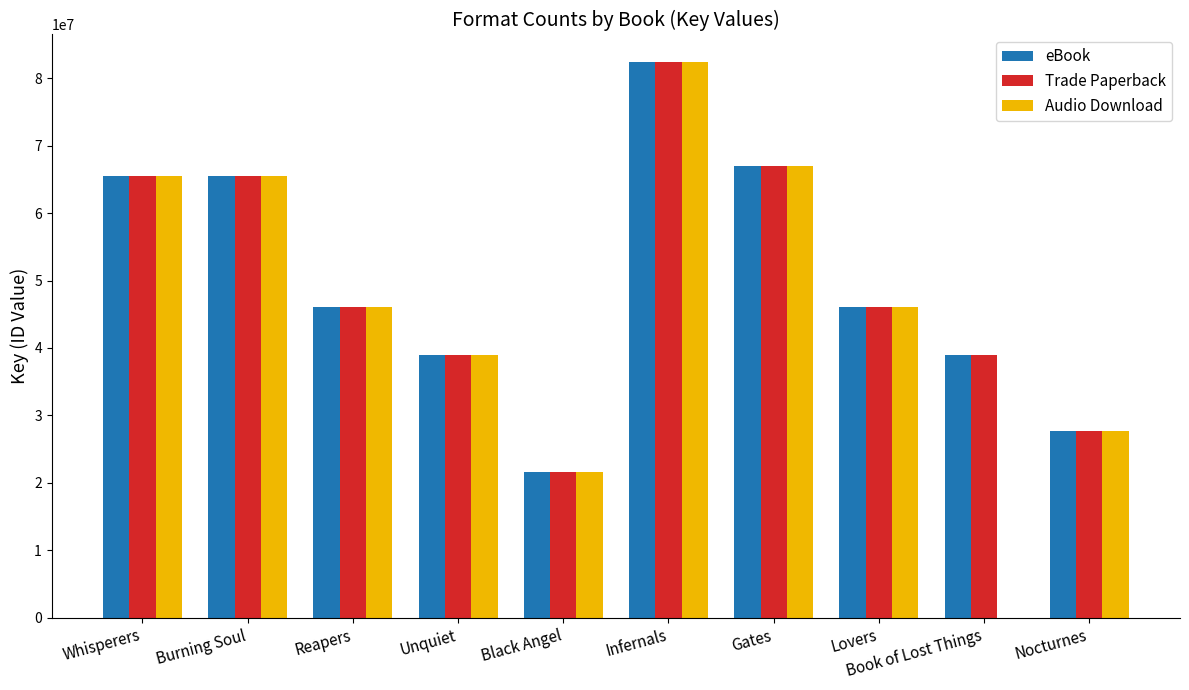

How many data points does each series have?

10